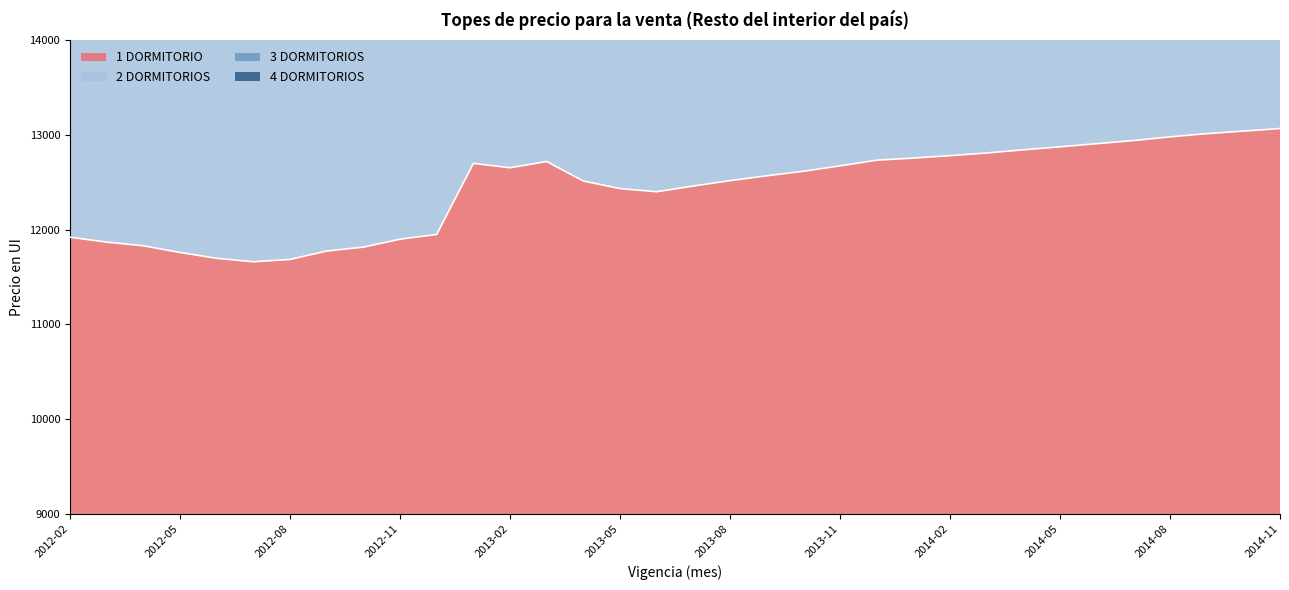

True or false: 1 DORMITORIO has more than 0 interior local peaks.

True